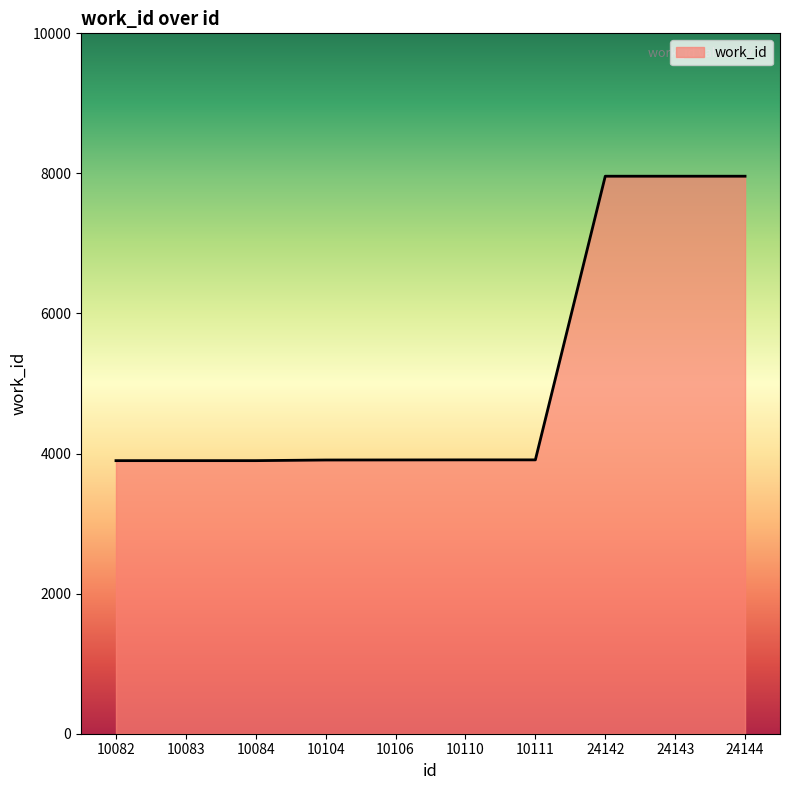

What is the smallest value displayed?

3899